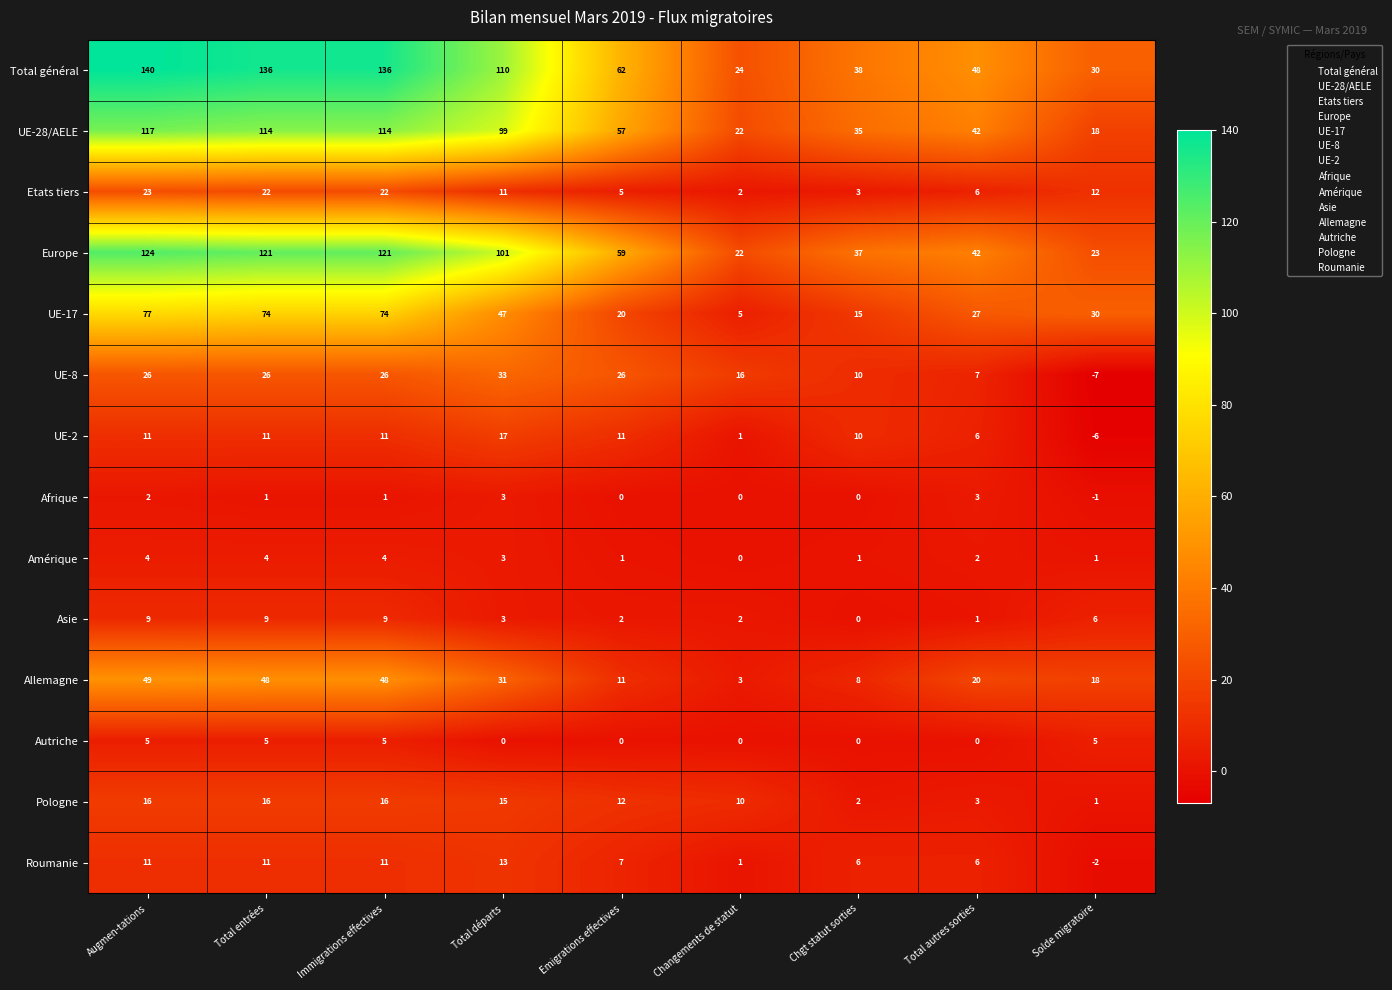

What is the lowest value of the UE-28/AELE series?

18